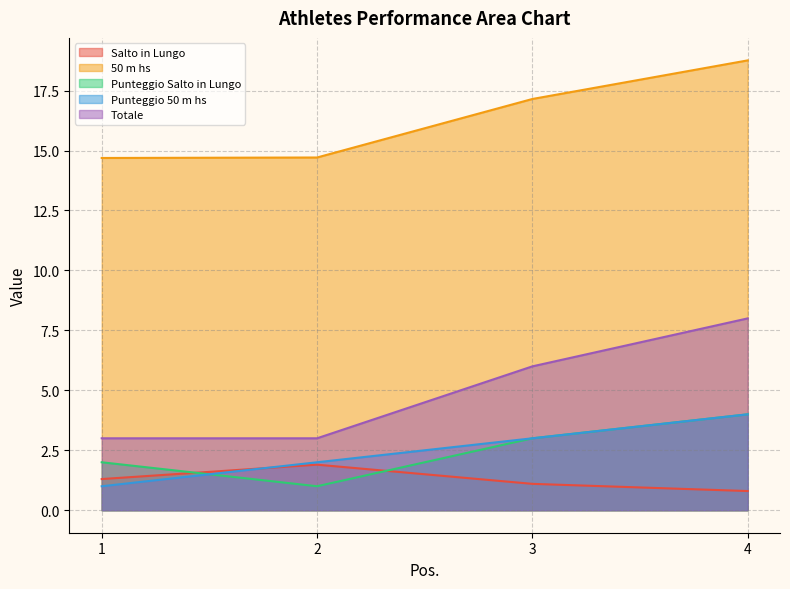

At which category is the sum across all series the highest?

4